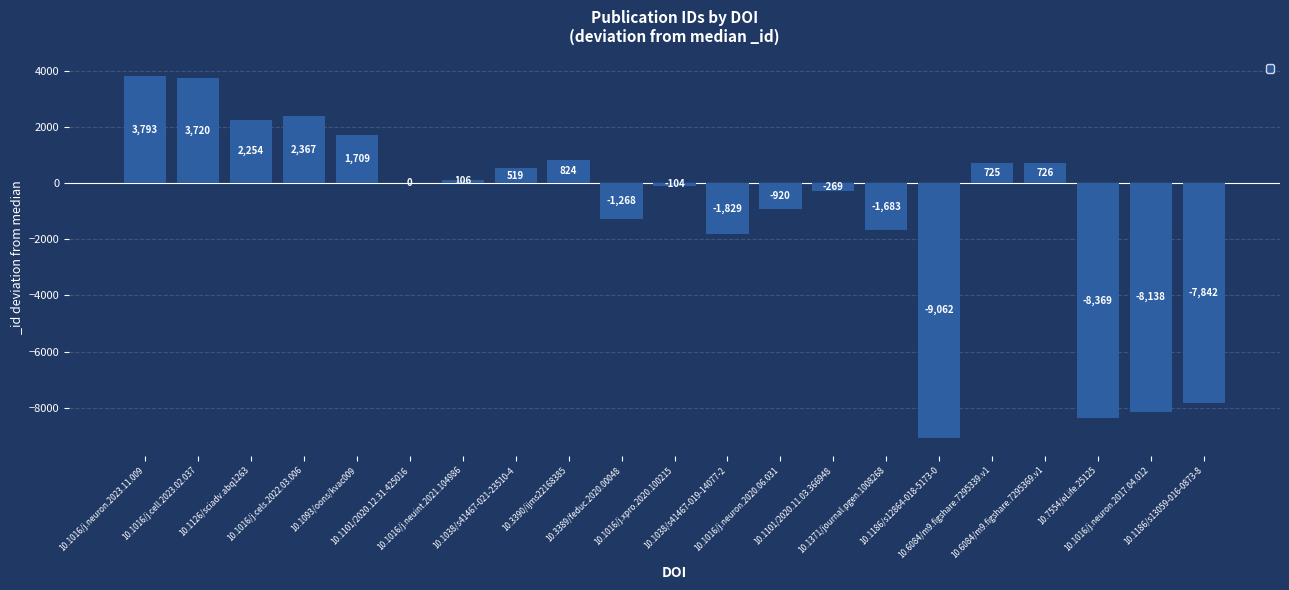

Where is the data nearest to the value -2634?

10.1038/s41467-019-14077-2